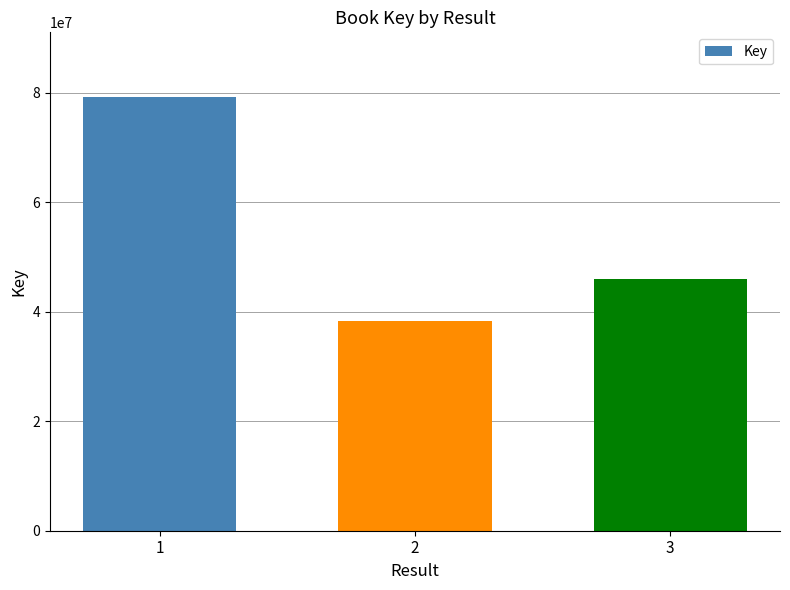

Rank the categories by value from highest to lowest.

1, 3, 2